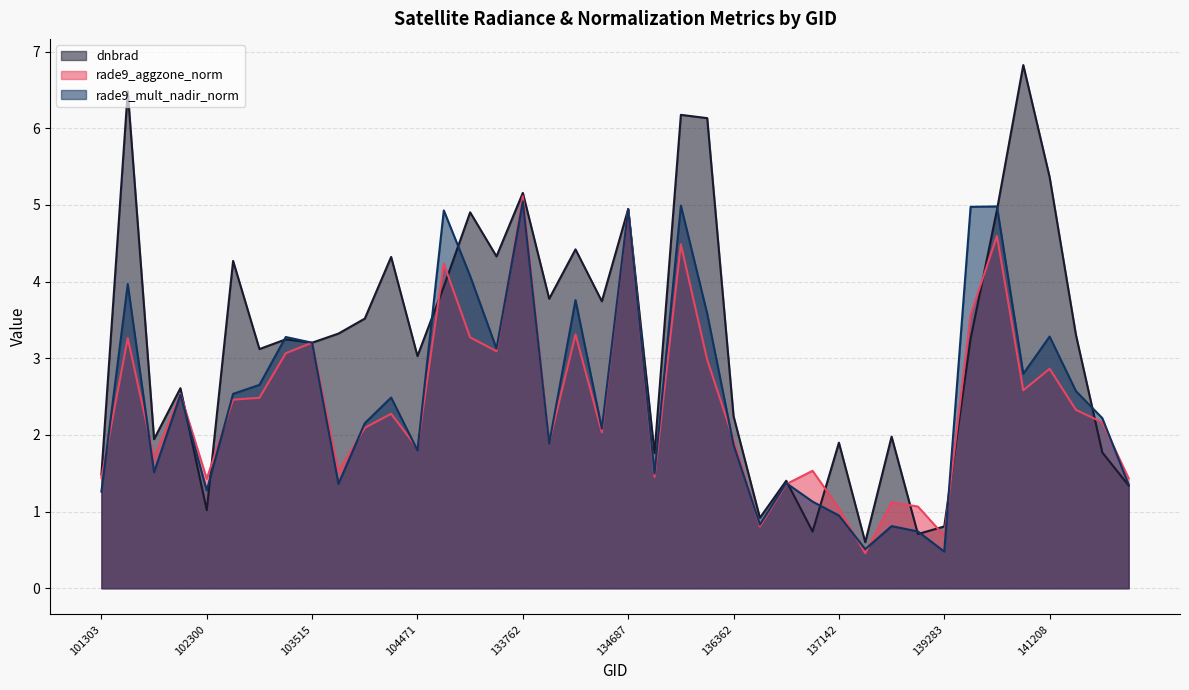

List the series in order of their peak value, highest first.

dnbrad, rade9_aggzone_norm, rade9_mult_nadir_norm